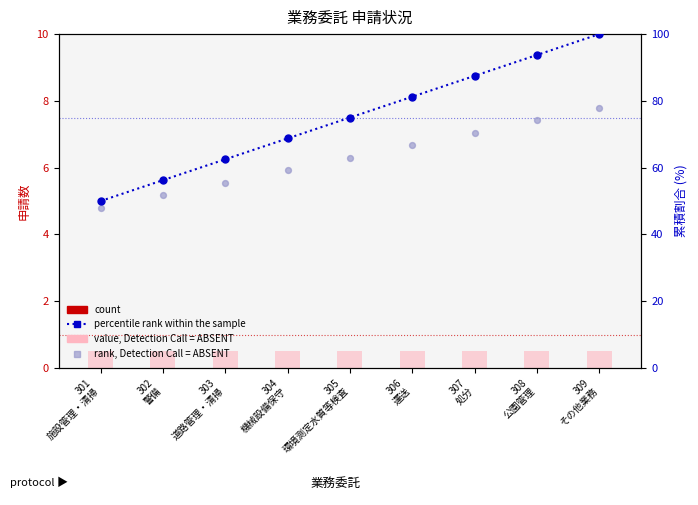

What are all the series names shown in the legend?

申請数 (count), value, Detection Call = ABSENT, percentile rank within the sample, rank, Detection Call = ABSENT